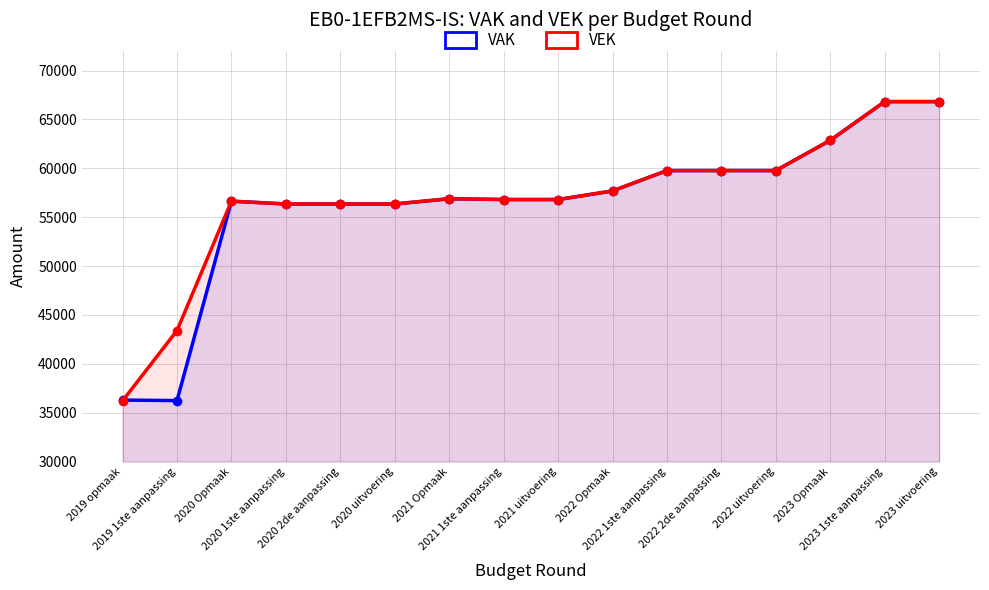

True or false: VAK and VEK intersect in this chart.

True